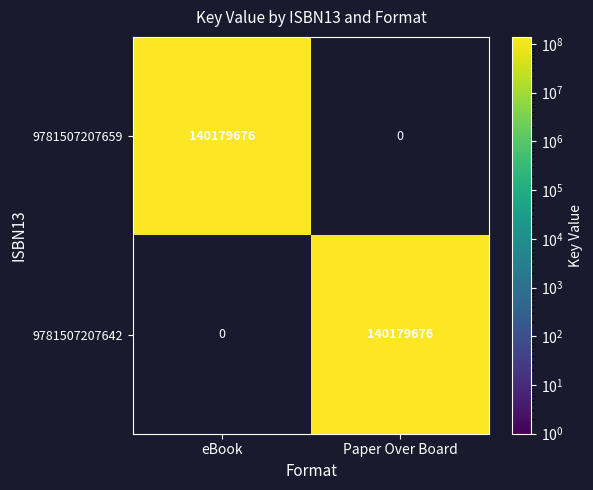

What is the spread (max minus min) of values at eBook?

140179676